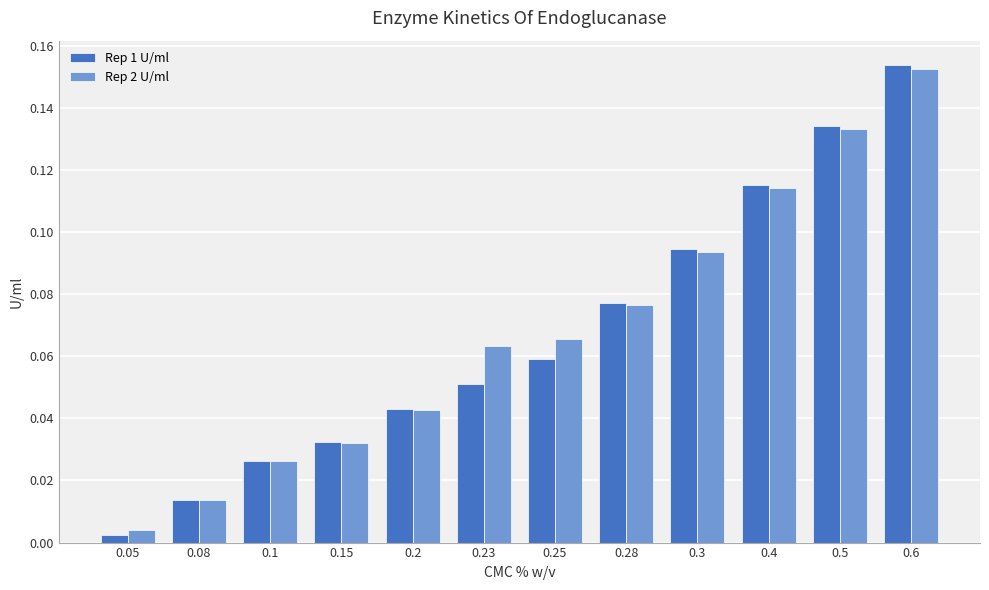

How many distinct data groups are displayed?

2